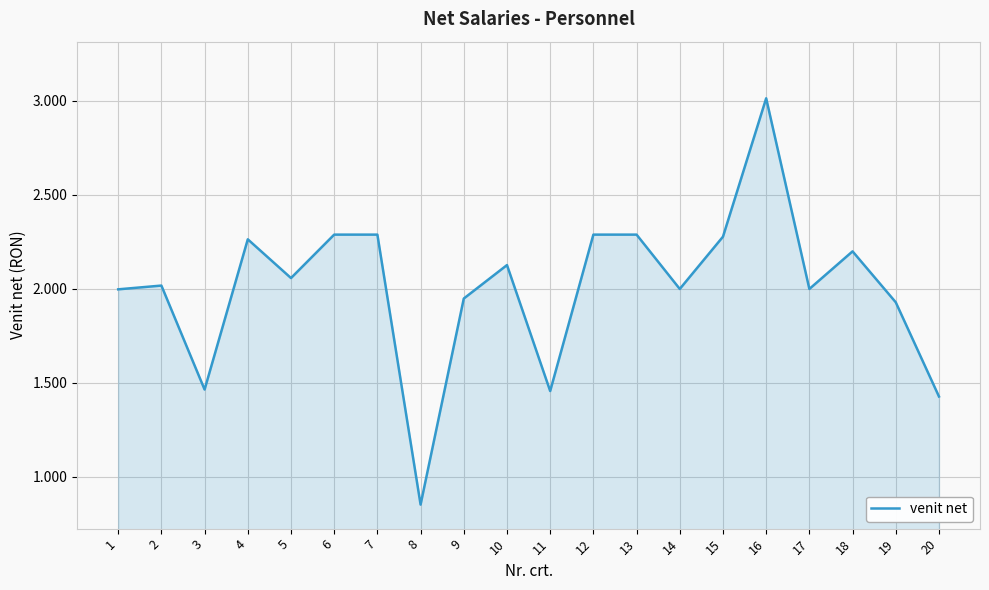

True or false: the data has more than 0 interior local peaks.

True